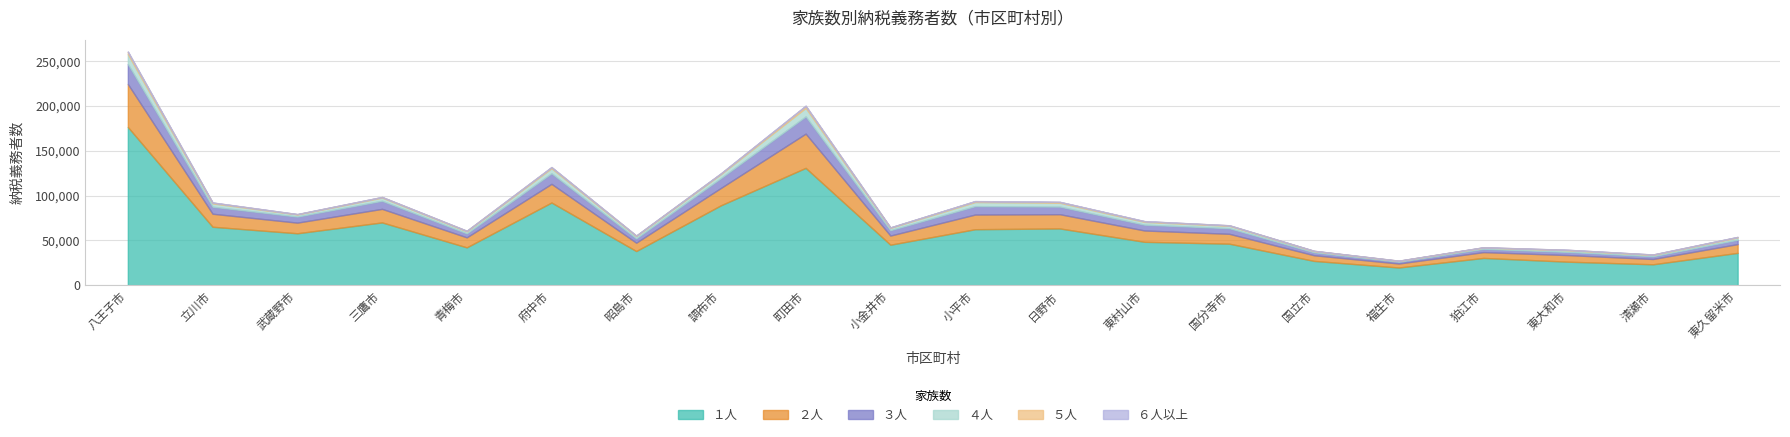

What is the sum of all ２人 values?

294872